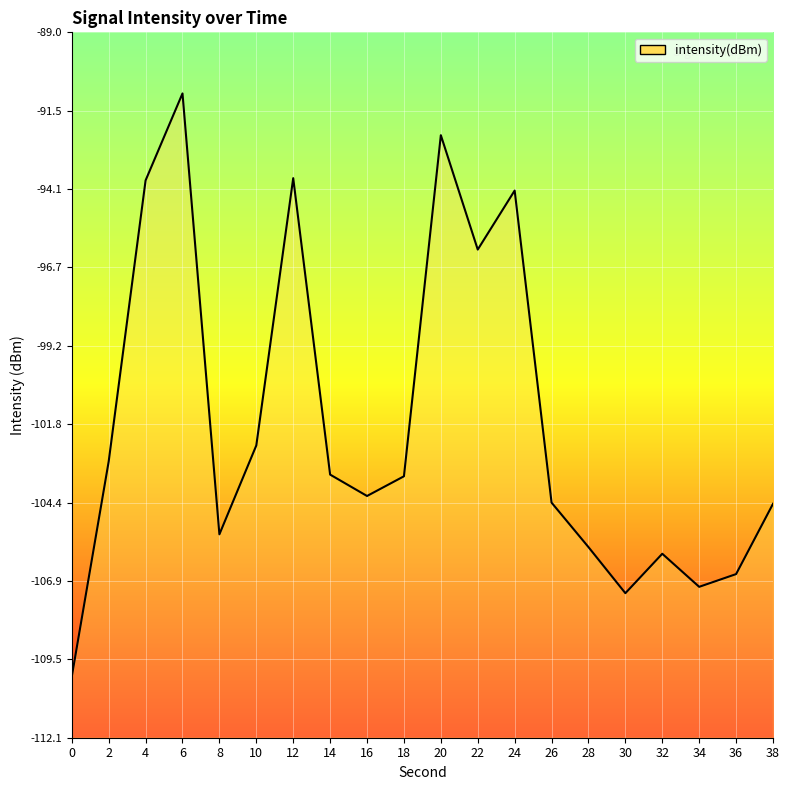

What is the difference between the maximum and minimum values?

19.1